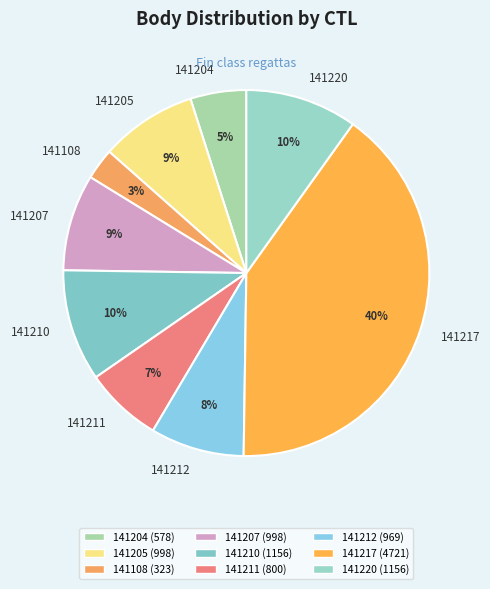

Do 141207 and 141220 together represent more than half of the pie?

No